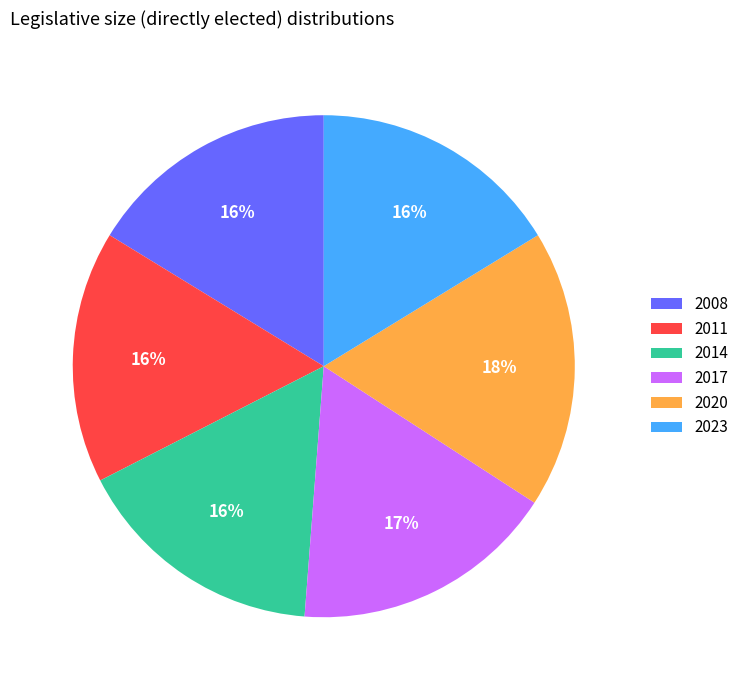

Does 2017 account for over 50% of the chart?

No